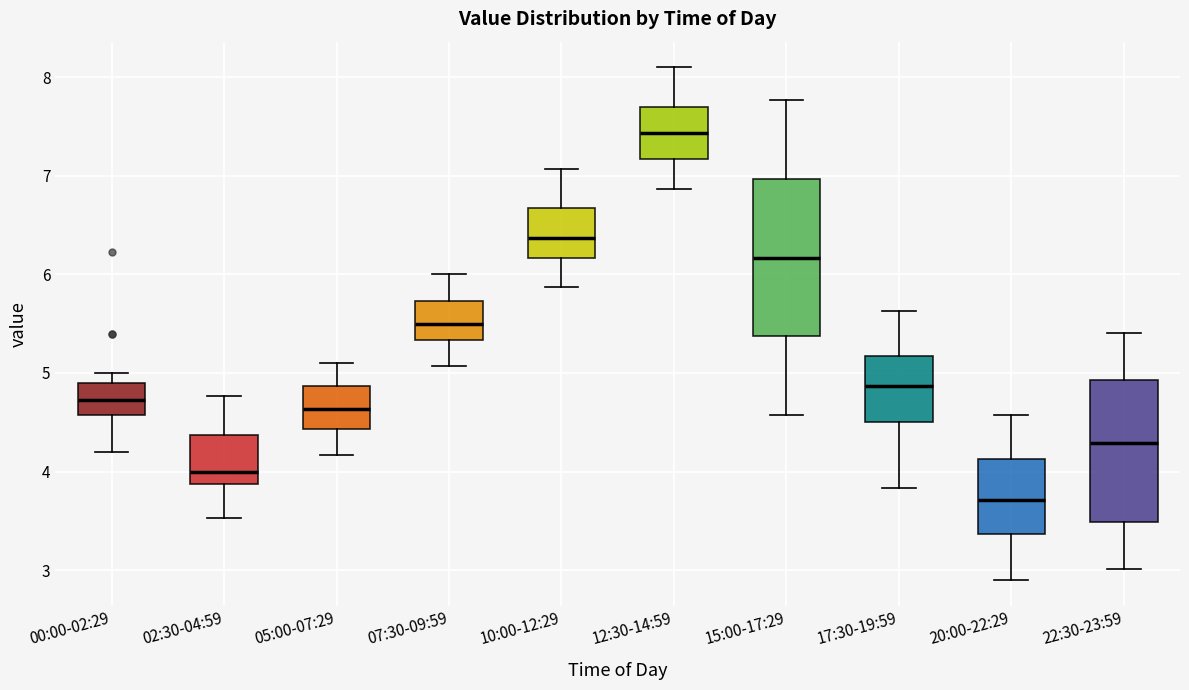

Reading left to right, read every box against the y-axis: the position of its median line, the range the box covers, and the ends of its whiskers. The values are not printed on the chart, so give them approximately, as read against the axis.

00:00-02:29: median 4.7, box 4.6 to 4.9, whiskers 4.2 to 5.0
02:30-04:59: median 4.0, box 3.9 to 4.4, whiskers 3.5 to 4.8
05:00-07:29: median 4.6, box 4.4 to 4.9, whiskers 4.2 to 5.1
07:30-09:59: median 5.5, box 5.3 to 5.7, whiskers 5.1 to 6.0
10:00-12:29: median 6.4, box 6.2 to 6.7, whiskers 5.9 to 7.1
12:30-14:59: median 7.4, box 7.2 to 7.7, whiskers 6.9 to 8.1
15:00-17:29: median 6.2, box 5.4 to 7.0, whiskers 4.6 to 7.8
17:30-19:59: median 4.9, box 4.5 to 5.2, whiskers 3.8 to 5.6
20:00-22:29: median 3.7, box 3.4 to 4.1, whiskers 2.9 to 4.6
22:30-23:59: median 4.3, box 3.5 to 4.9, whiskers 3.0 to 5.4